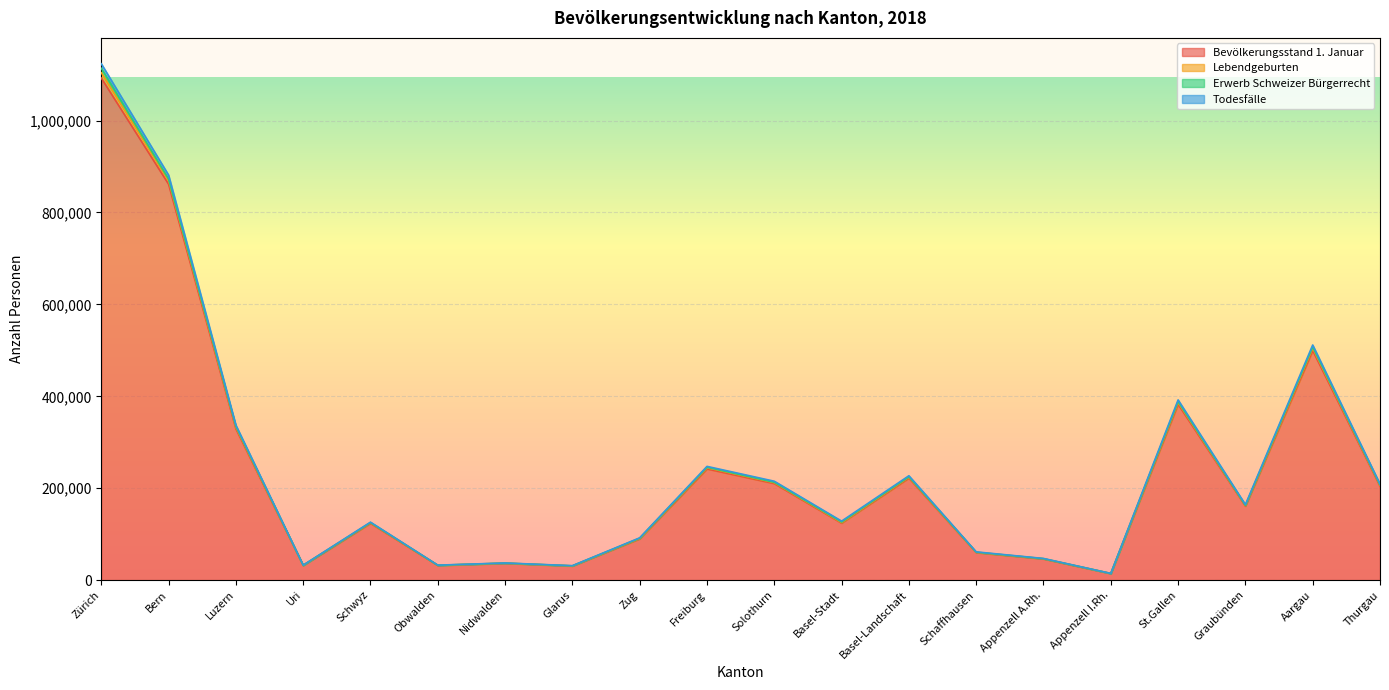

At which category is the sum across all series the highest?

Zürich